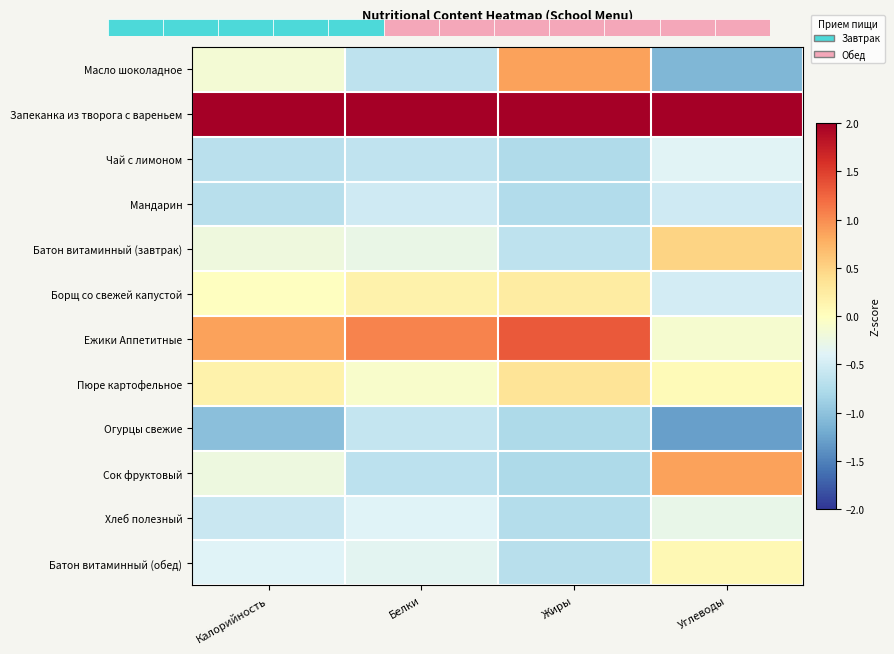

Which series has the largest total across all categories?

Запеканка из творога с вареньем